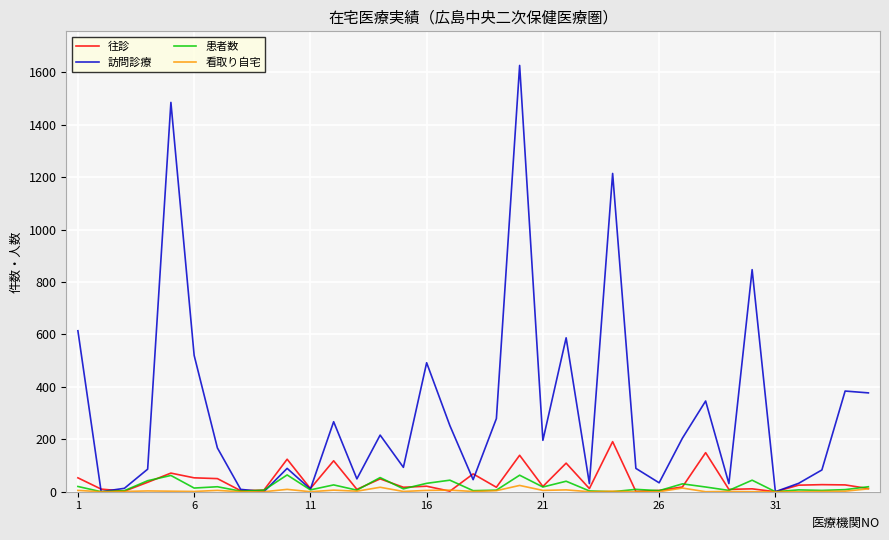

Which series has the largest range (max minus min)?

訪問診療